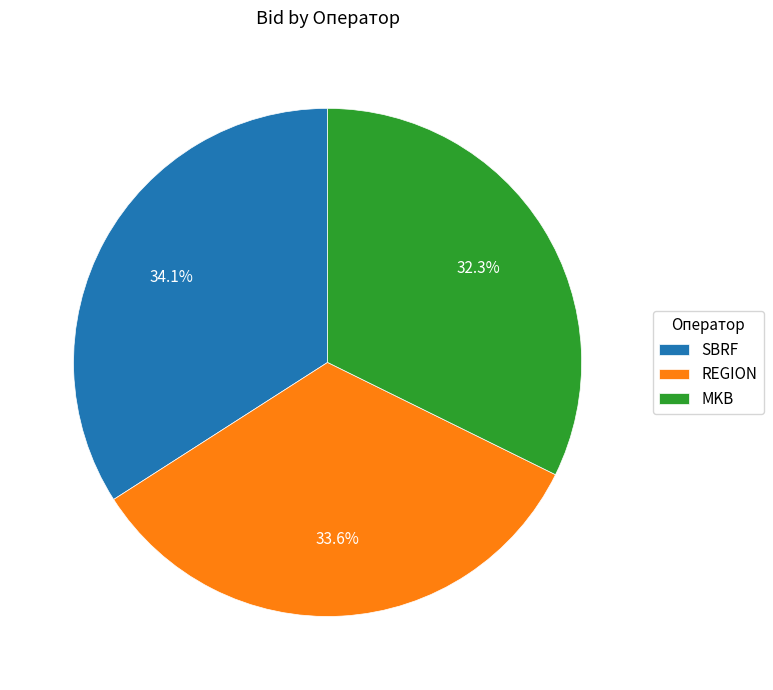

Between REGION and MKB, which is larger?

REGION